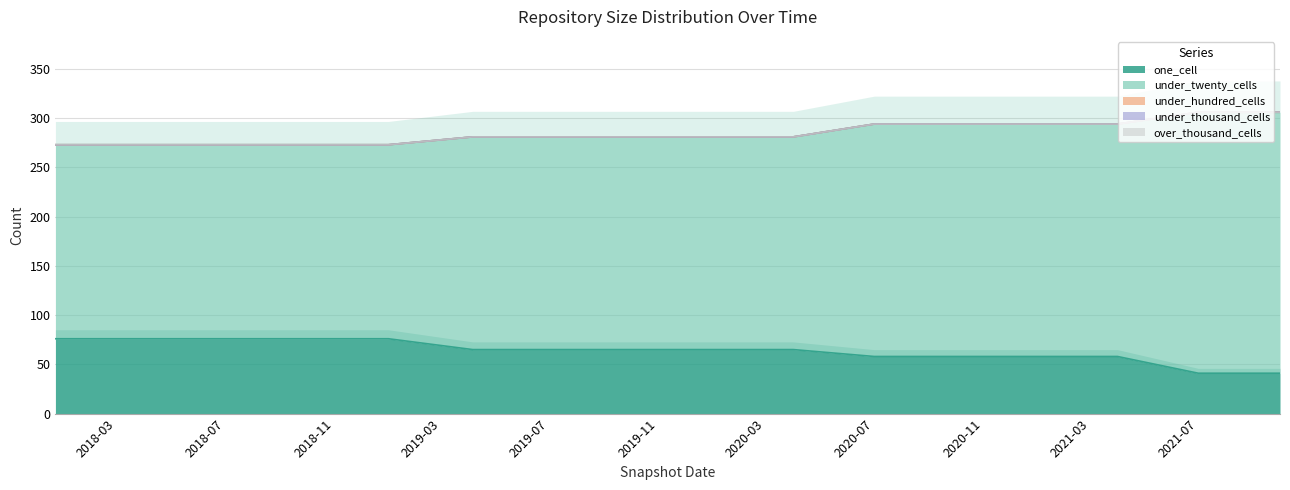

Count the number of categories in the chart.

16